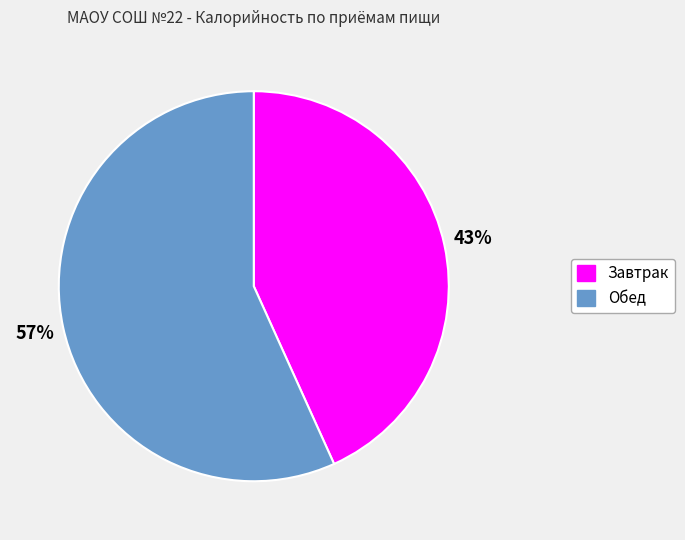

Does Обед account for over 50% of the chart?

Yes